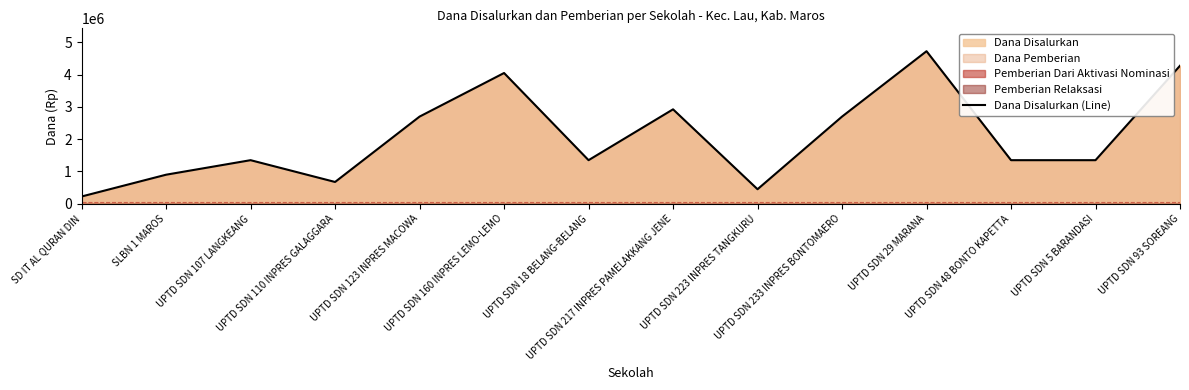

What is the label of the 7th point from the left?

UPTD SDN 18 BELANG-BELANG